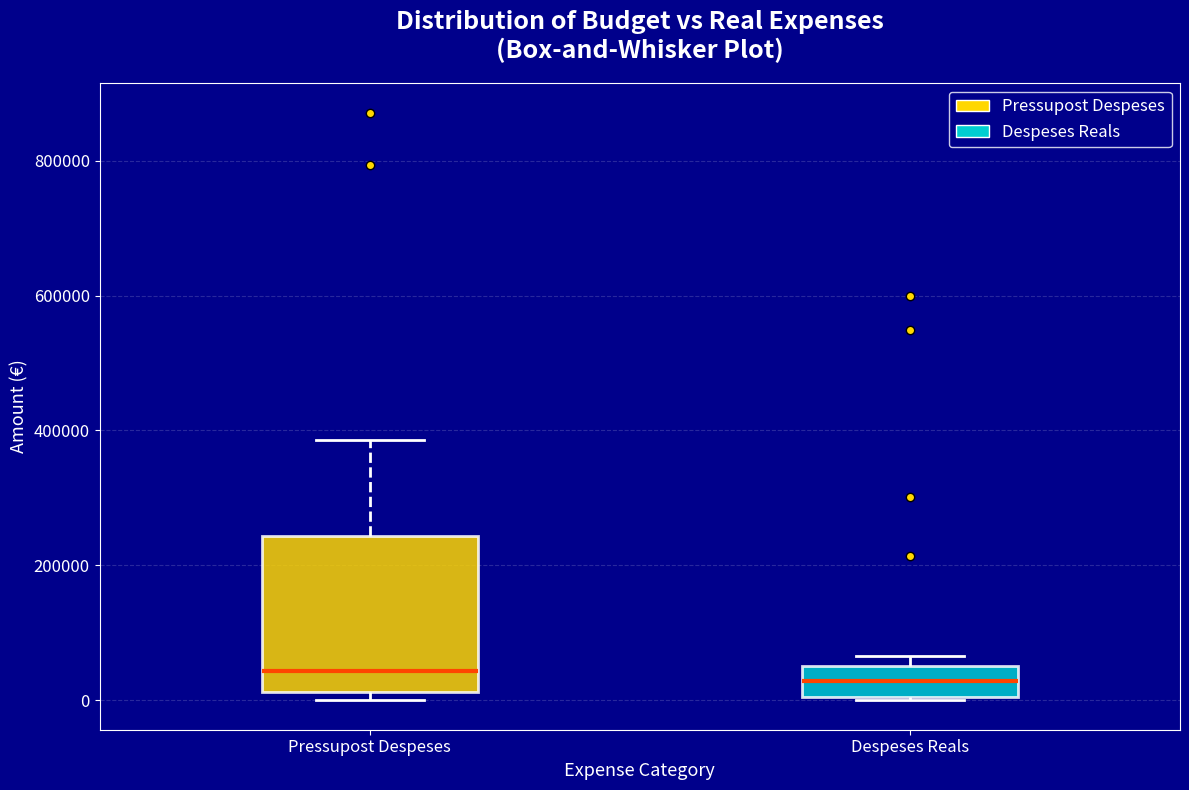

Comparing the boxes themselves (not the whiskers), which one is the tallest?

Pressupost Despeses